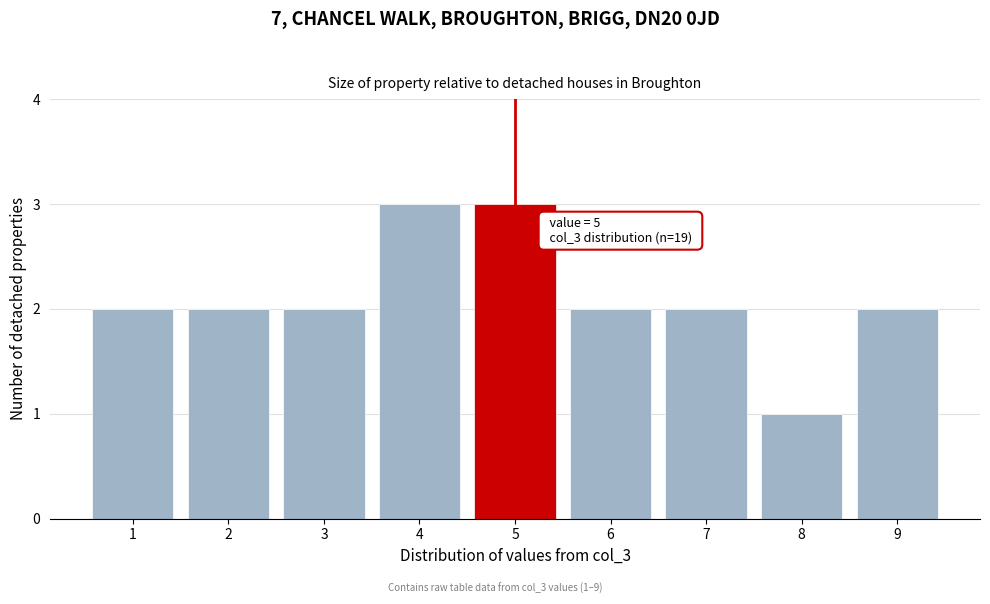

Reading left to right, transcribe all the data shown in this chart.

2	2	2	3	3	2	2	1	2